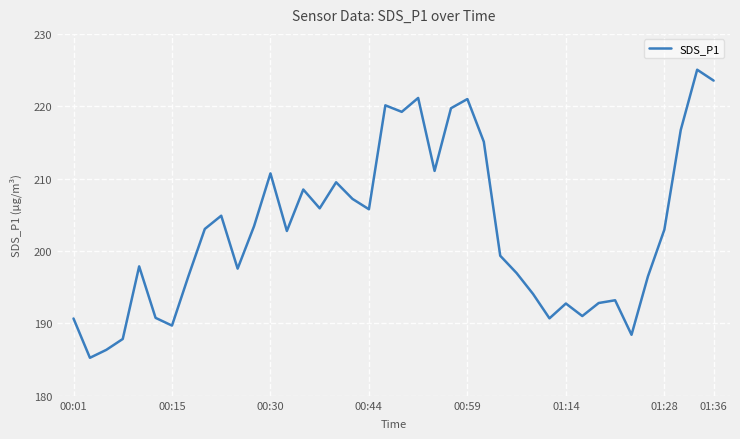

What is the average value?

202.9